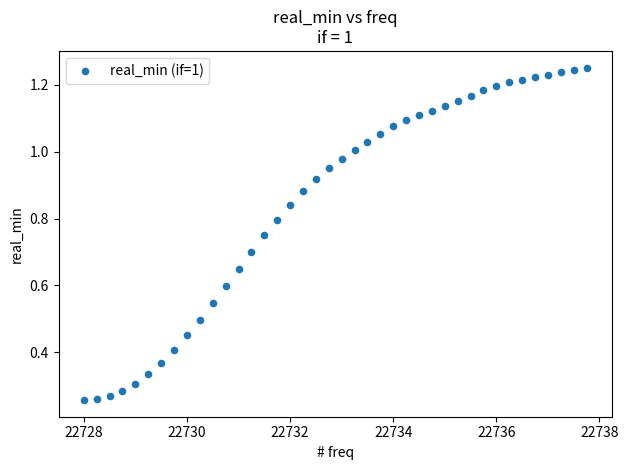

What is the range of X values (max minus min)?

9.8